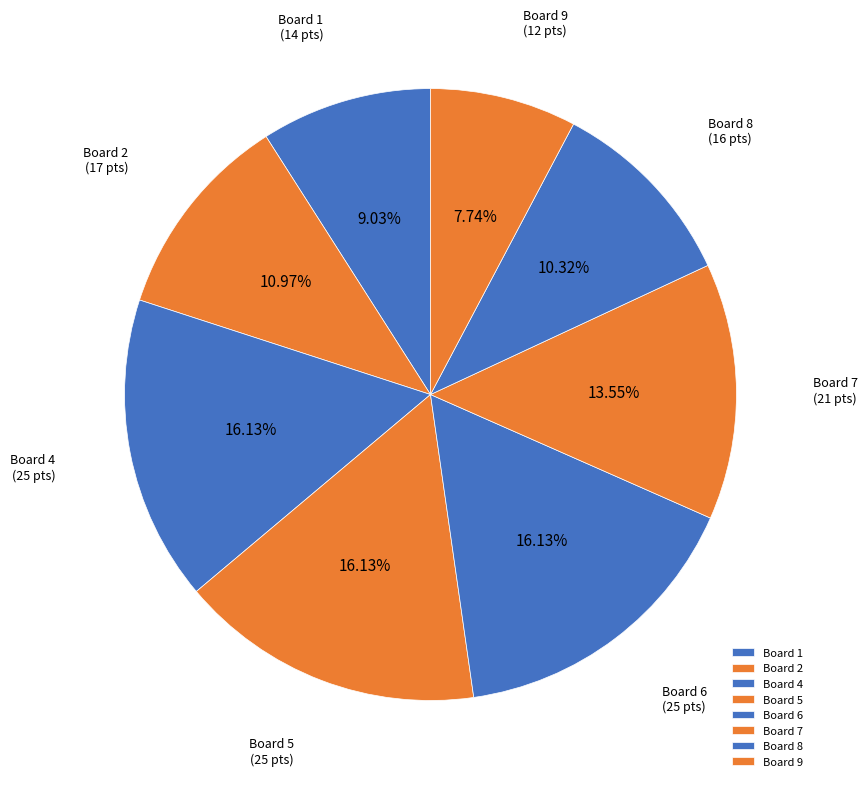

Is Board 8 the majority of the pie?

No